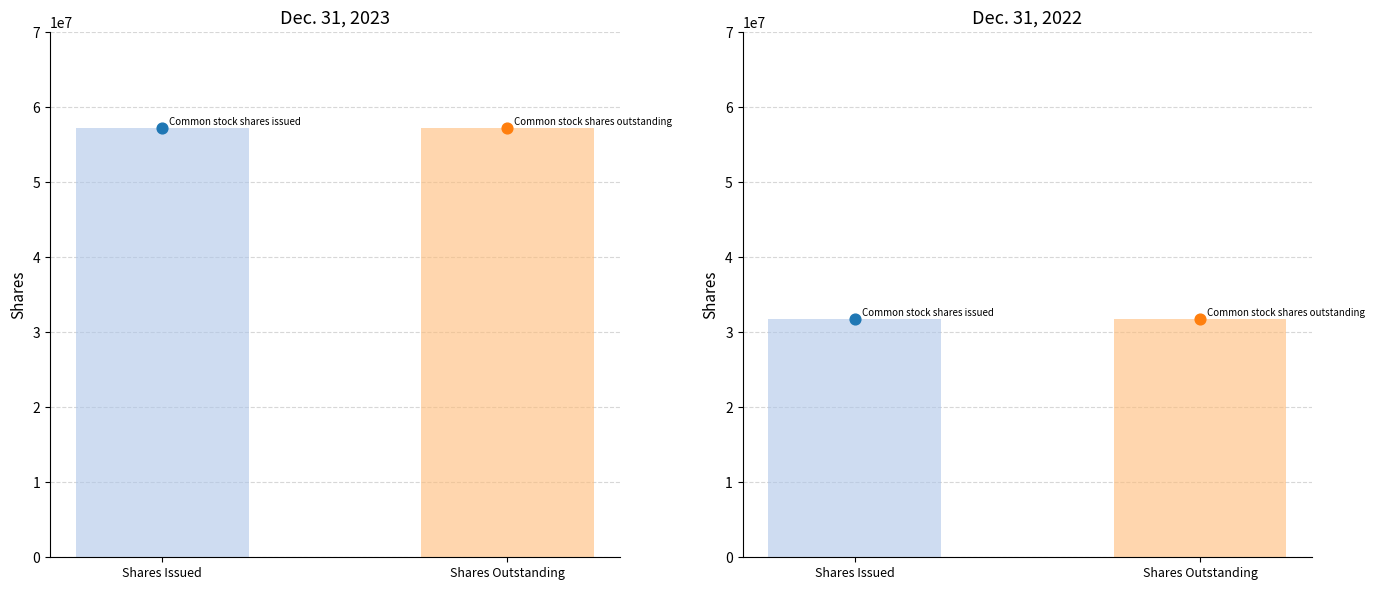

Is the value of Dec. 31, 2023 at Shares Outstanding greater than the value of Dec. 31, 2022 at Shares Outstanding?

Yes